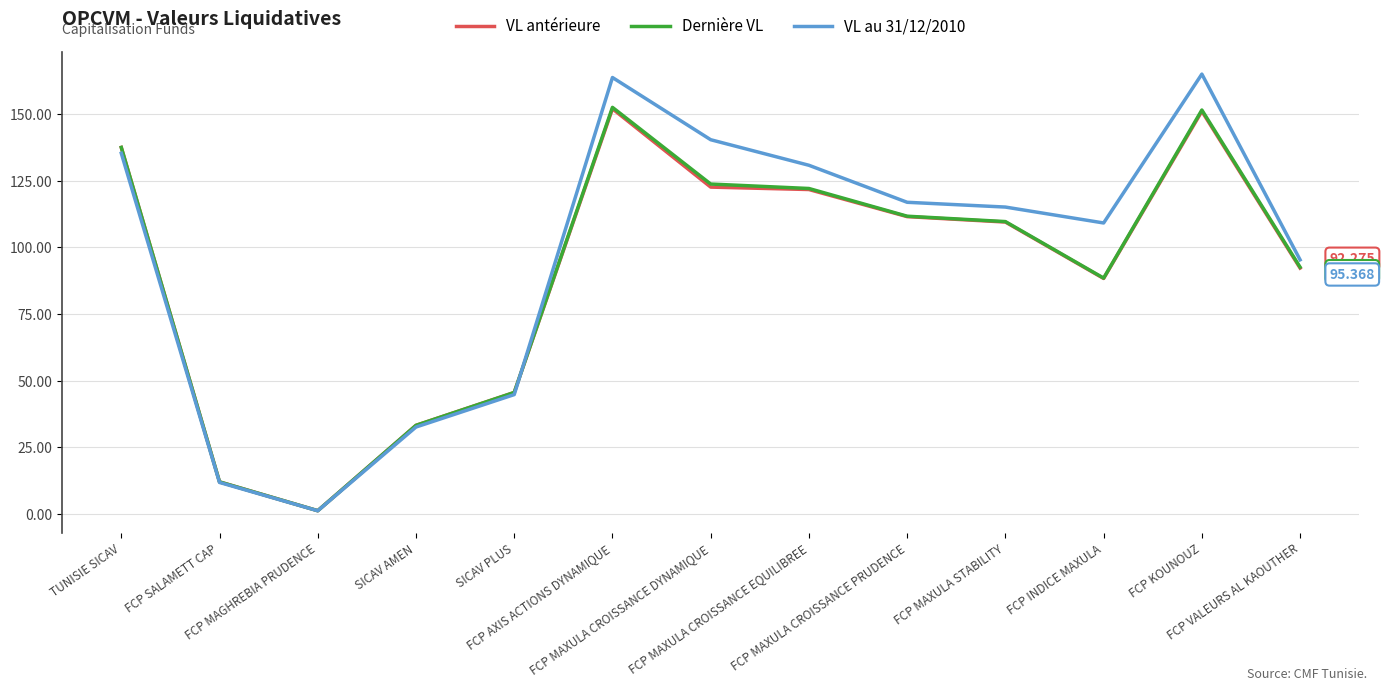

Does the chart display data point markers on the line(s)?

No